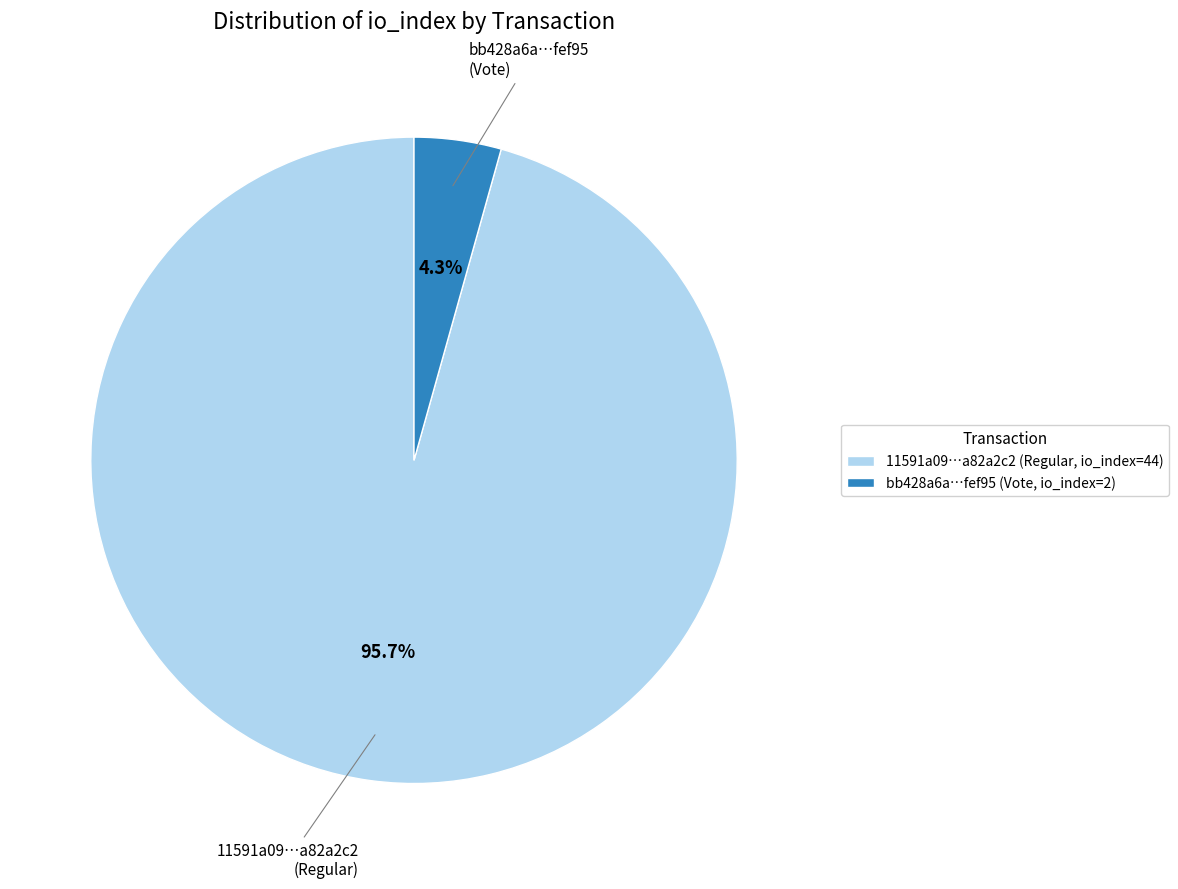

Count the number of slices in the pie.

2